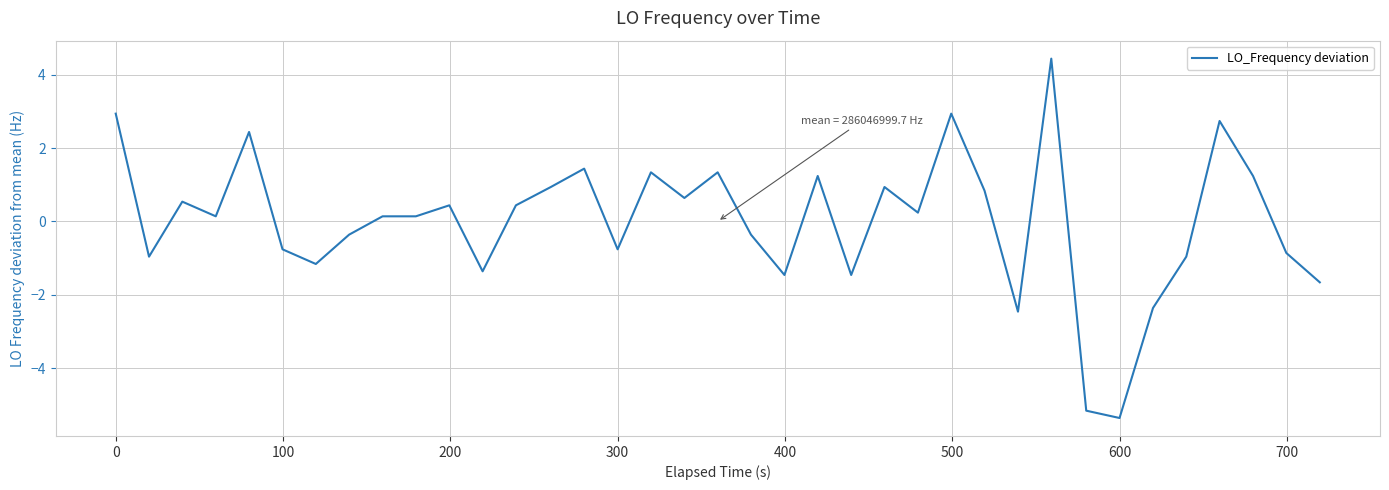

What is the greatest value displayed?

4.4